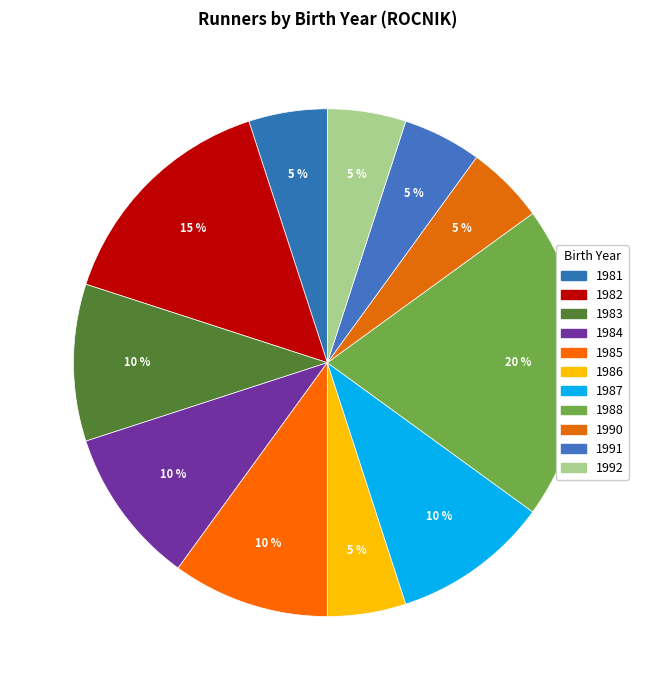

Count the number of slices in the pie.

11